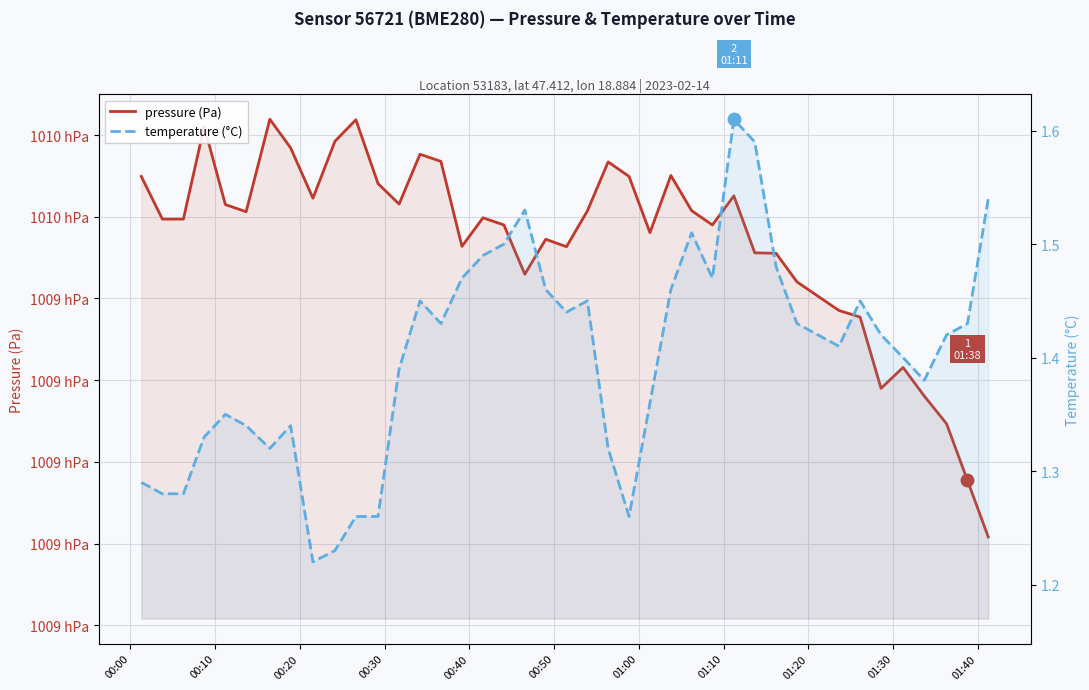

What are all the series names shown in the legend?

pressure (Pa), temperature (°C)